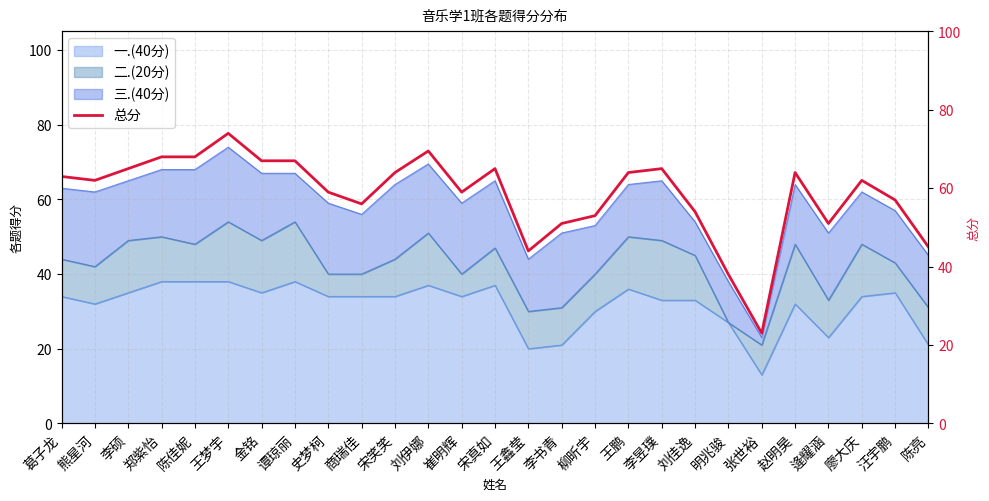

Rank the categories by value from lowest to highest.

张世裕, 明兆骏, 王鑫莹, 陈亮, 李书青, 逄耀涵, 柳昕宇, 刘佳逸, 商瑞佳, 汪宇鹏, 史梦柯, 崔明辉, 熊星河, 廖大庆, 葛子龙, 宋笑笑, 王鹏, 赵明昊, 李硕, 宋真如, 李昱璞, 金铭, 谭琼丽, 郑紫怡, 陈佳妮, 刘伊娜, 王梦宇